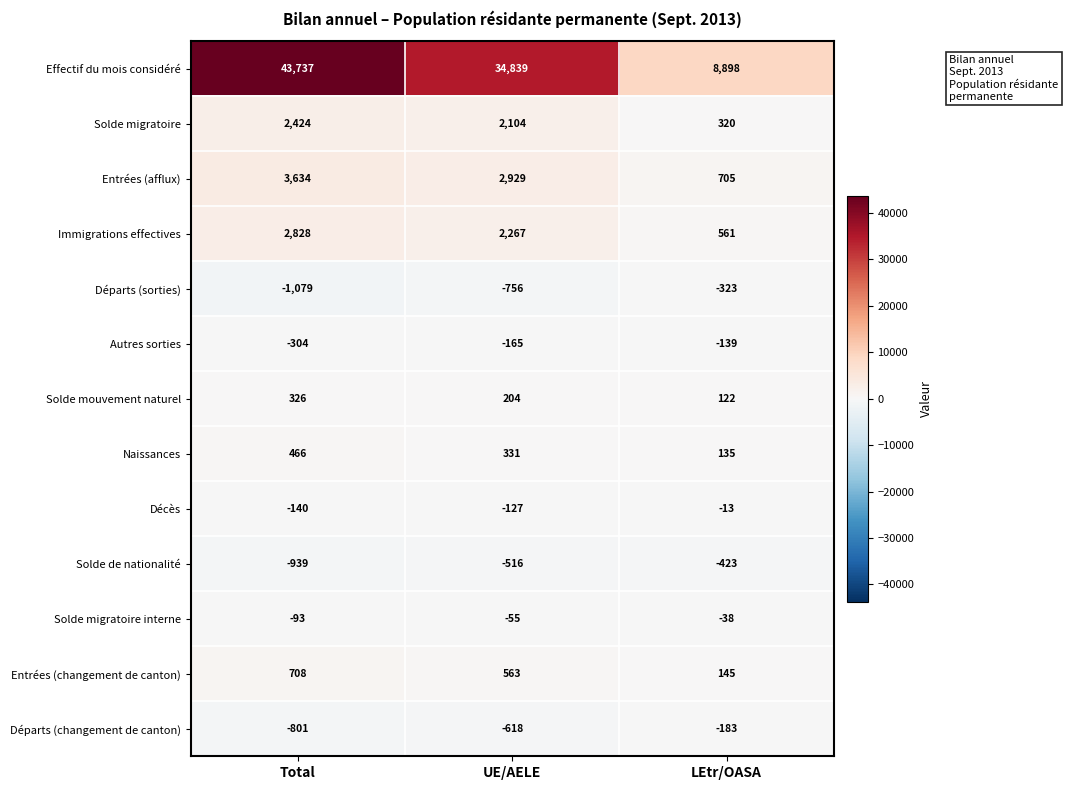

What value does the Naissances series have at Total, to the nearest 5?

465